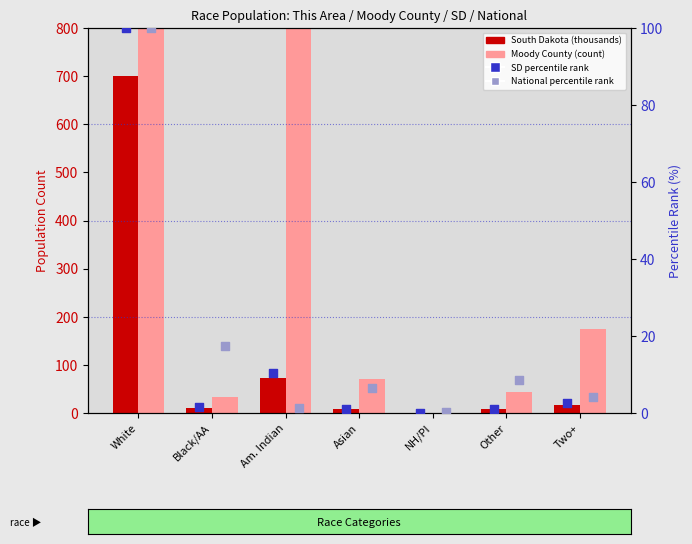

Which series has the largest total across all categories?

Moody County (count)